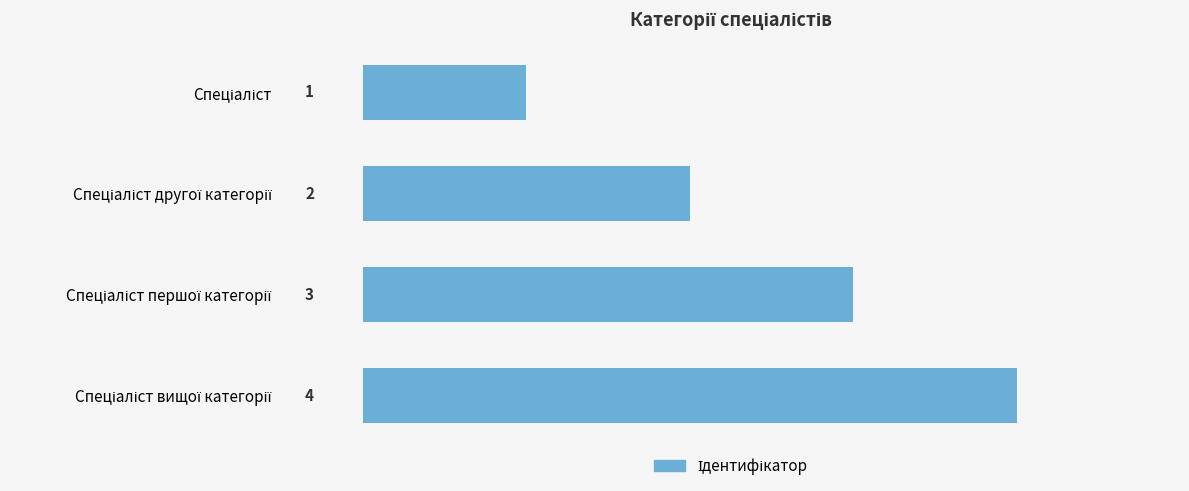

What is the value of the 3rd bar from the top?

3